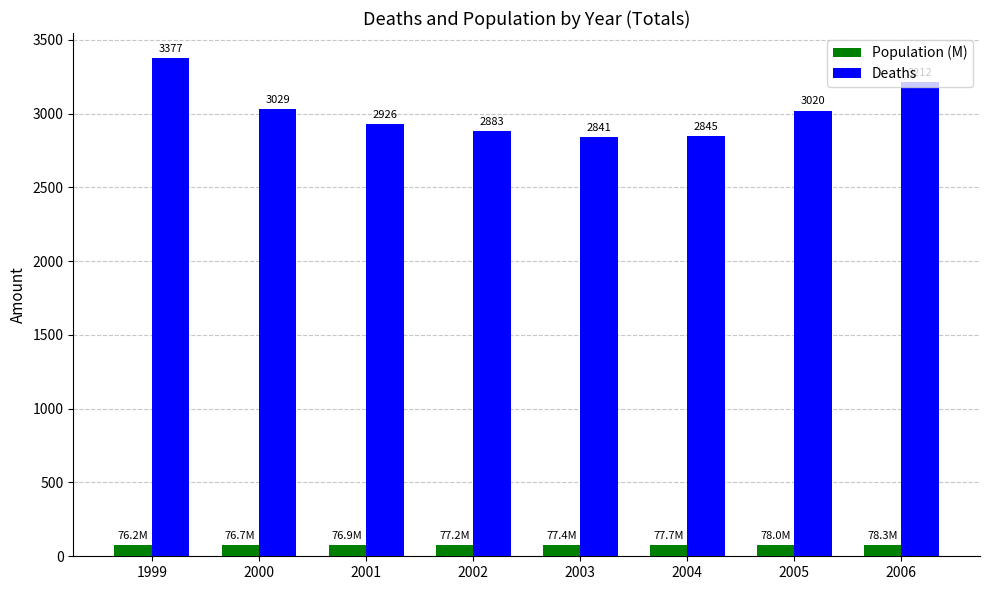

The value of Deaths at 2001 is 1989.4. True or false?

False